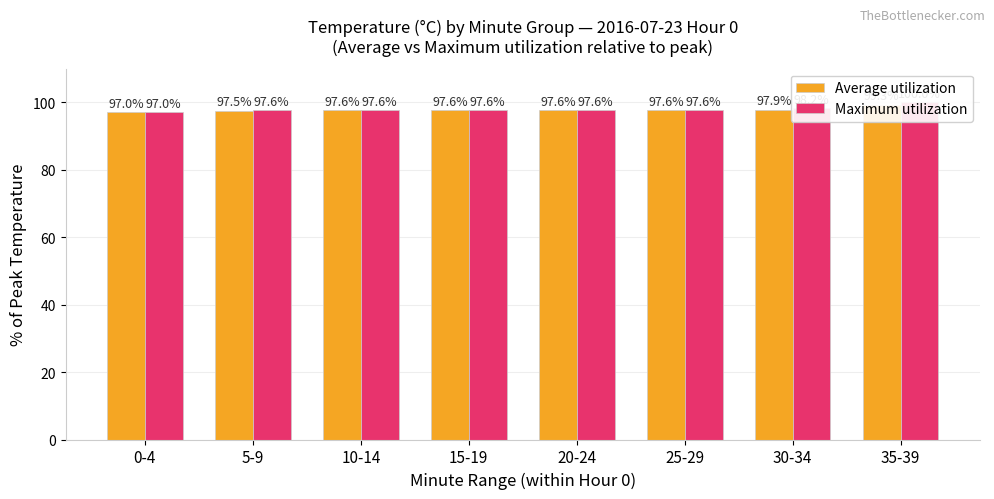

Which series has the largest range (max minus min)?

Maximum utilization